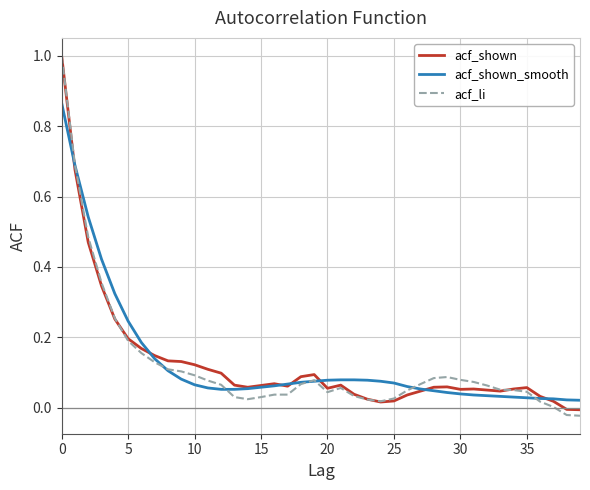

How many lines are shown in the chart?

3